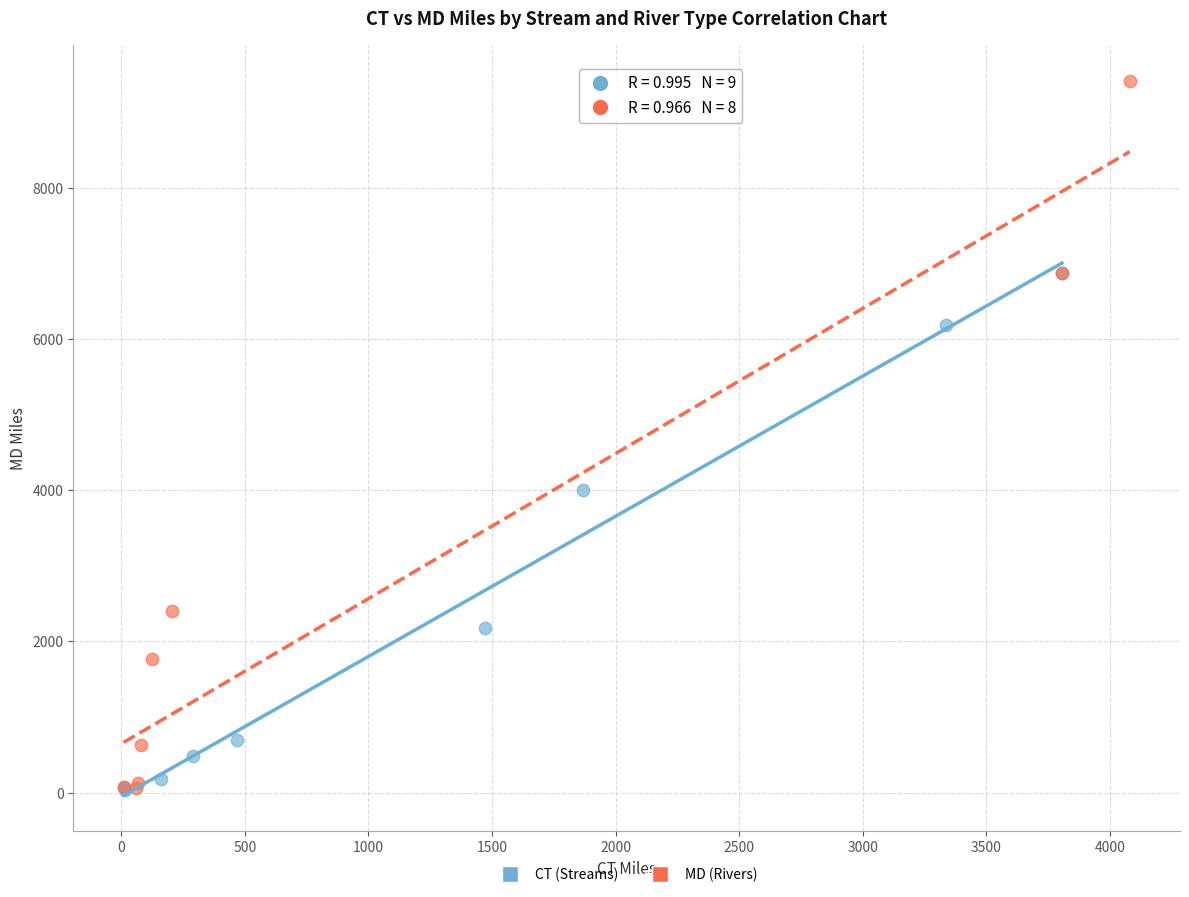

Which series has the widest spread of Y values?

MD (Rivers)